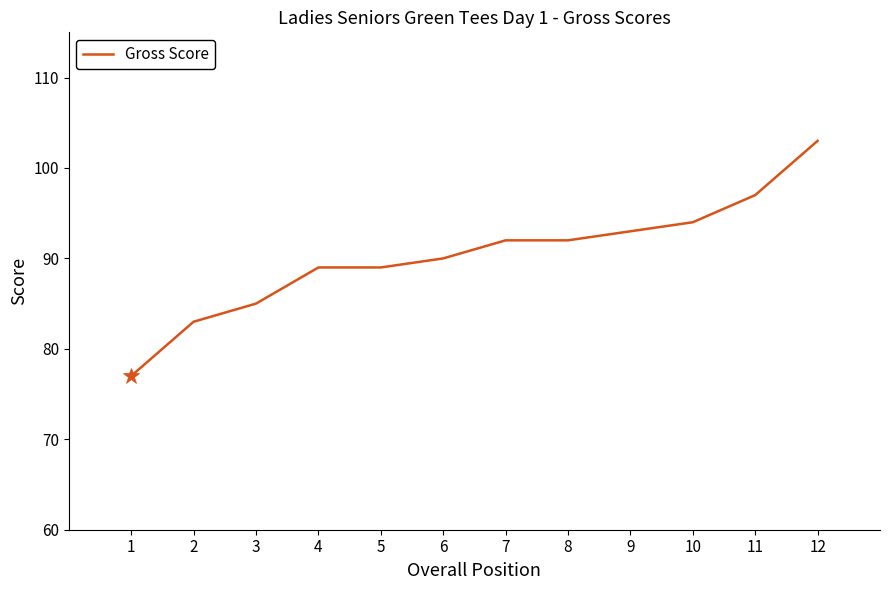

Does the chart have visible grid lines?

No